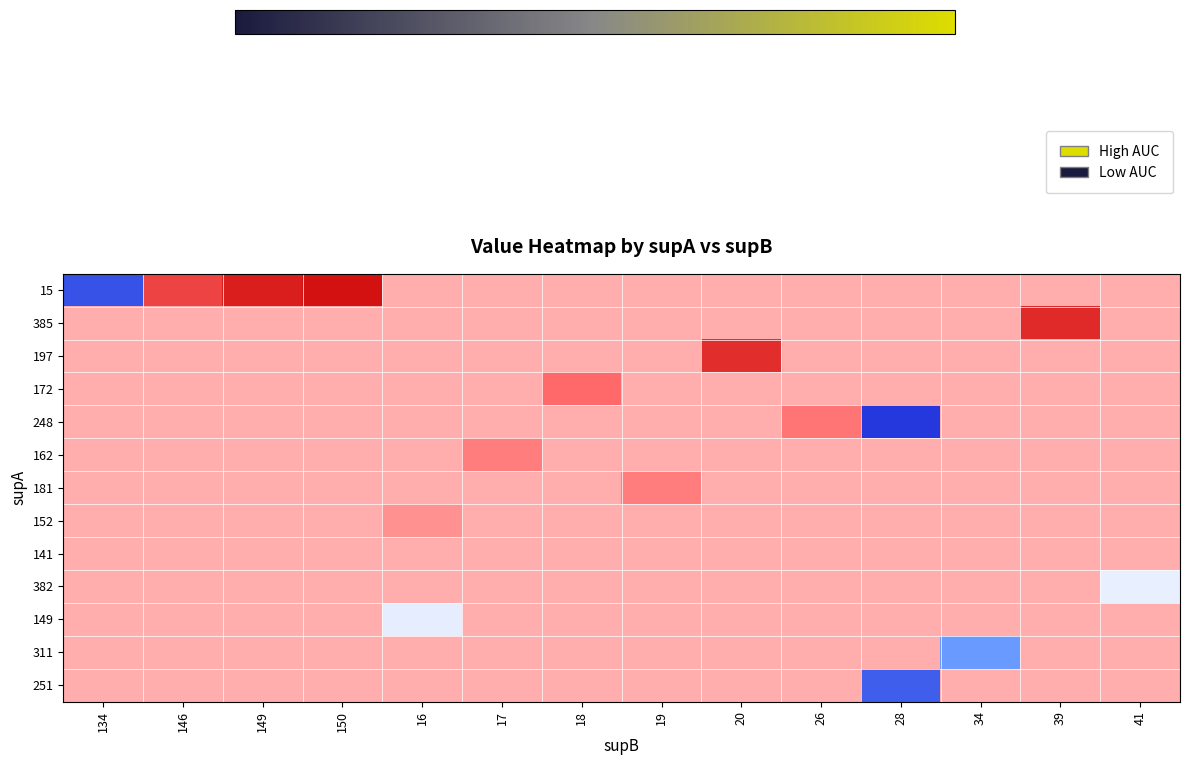

What is the total value across all series at 41?

11.6